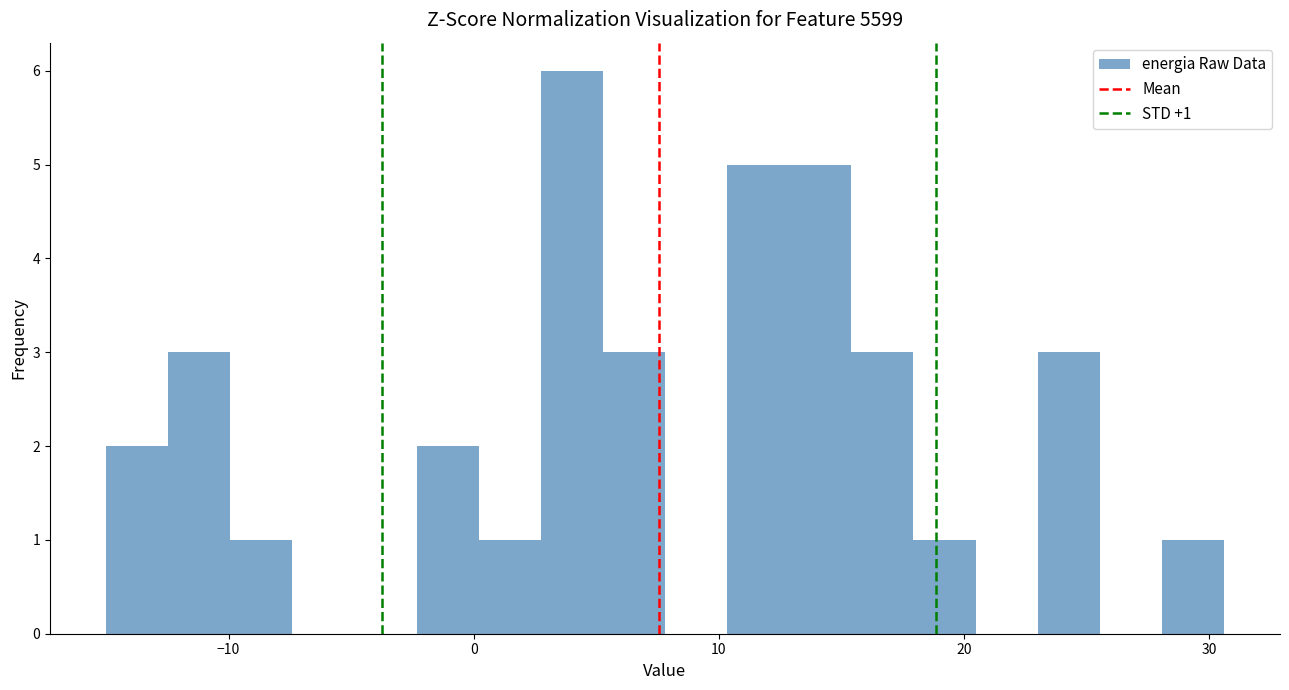

Around what value on the x-axis is the tallest bar? Give the approximate position of its centre, as read against the axis.

4